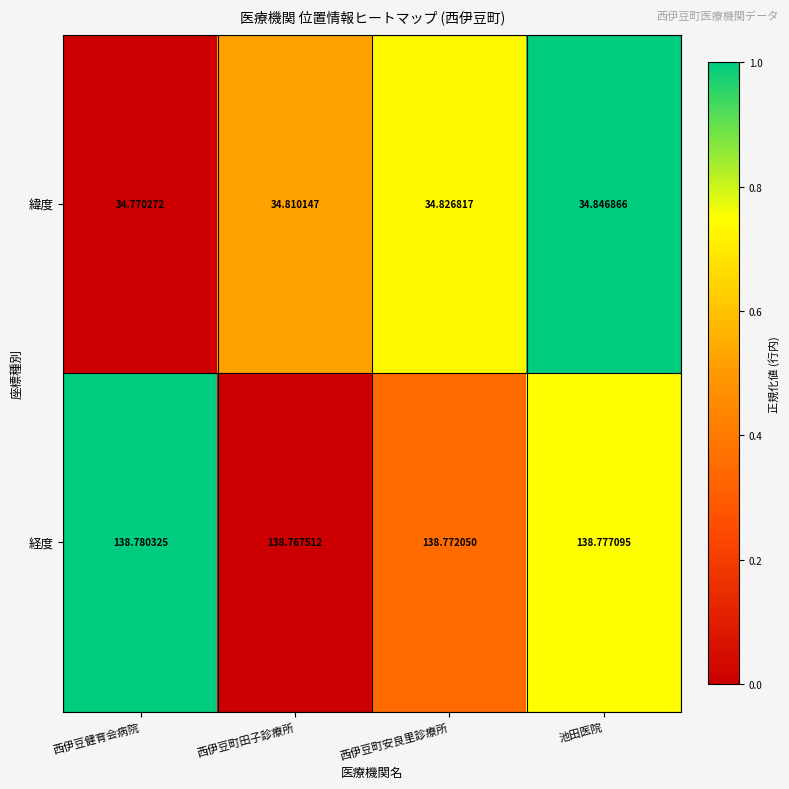

At which label does 緯度 reach its peak?

池田医院